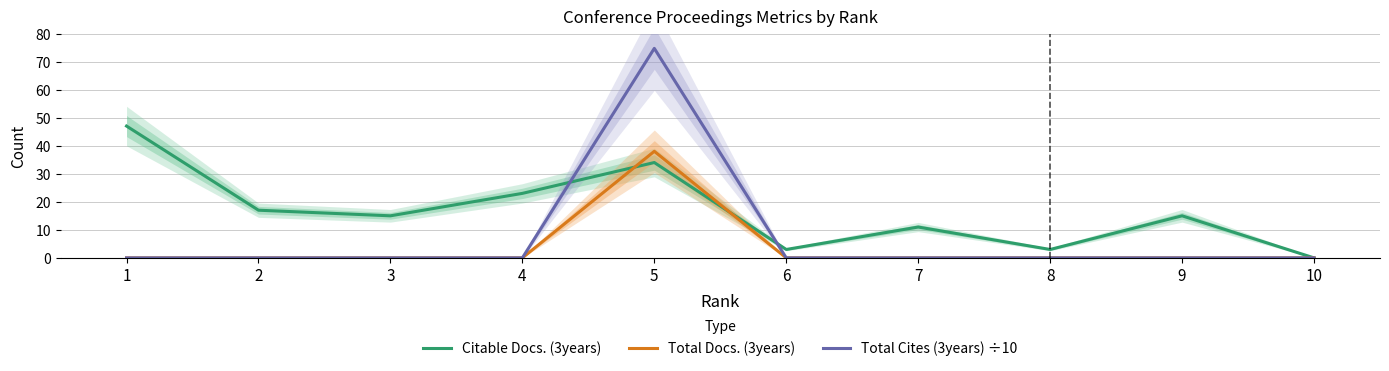

What is the difference between the maximum and second lowest values in the Total Docs. (3years) series?

38.0